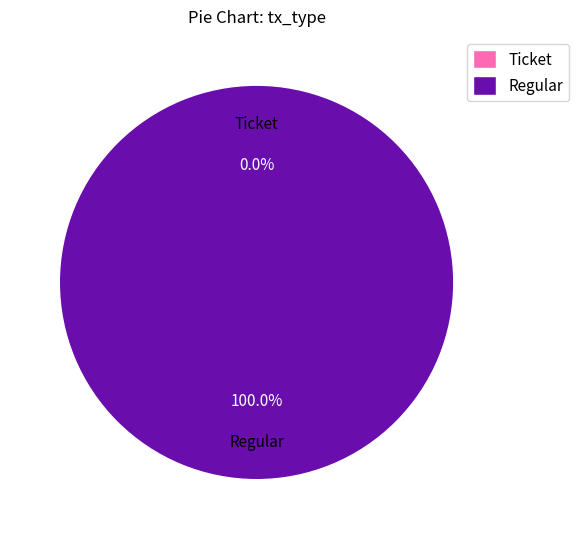

How many slices are in this pie chart?

2